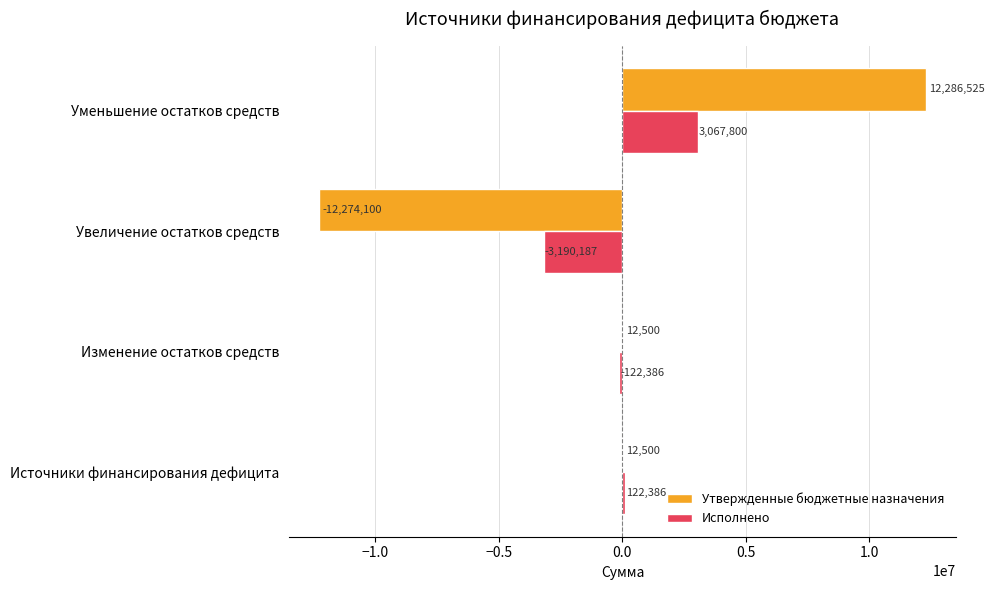

What is the sum of all Утвержденные бюджетные назначения values?

37425.0